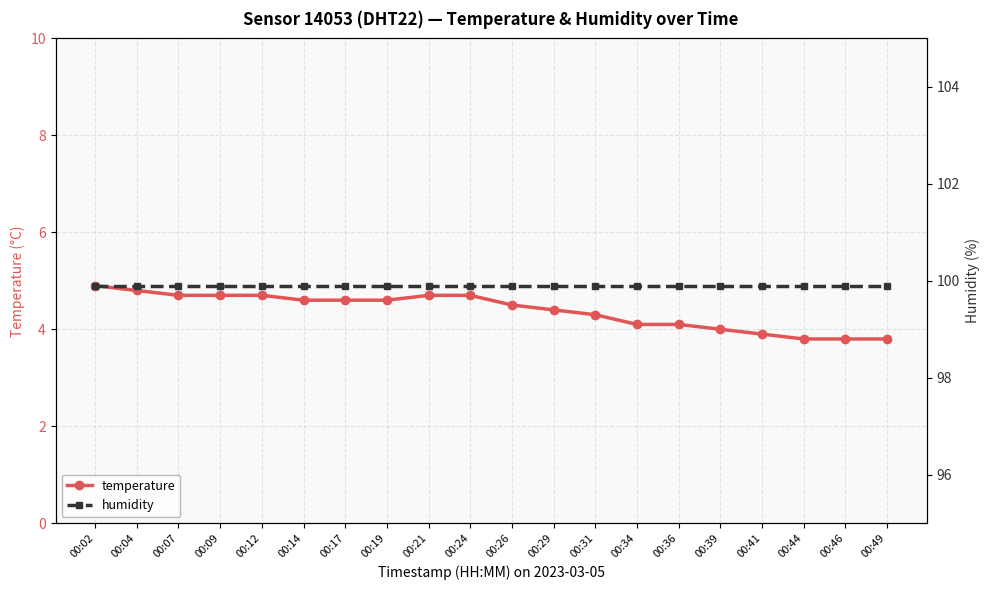

True or false: humidity and temperature cross at least once.

False